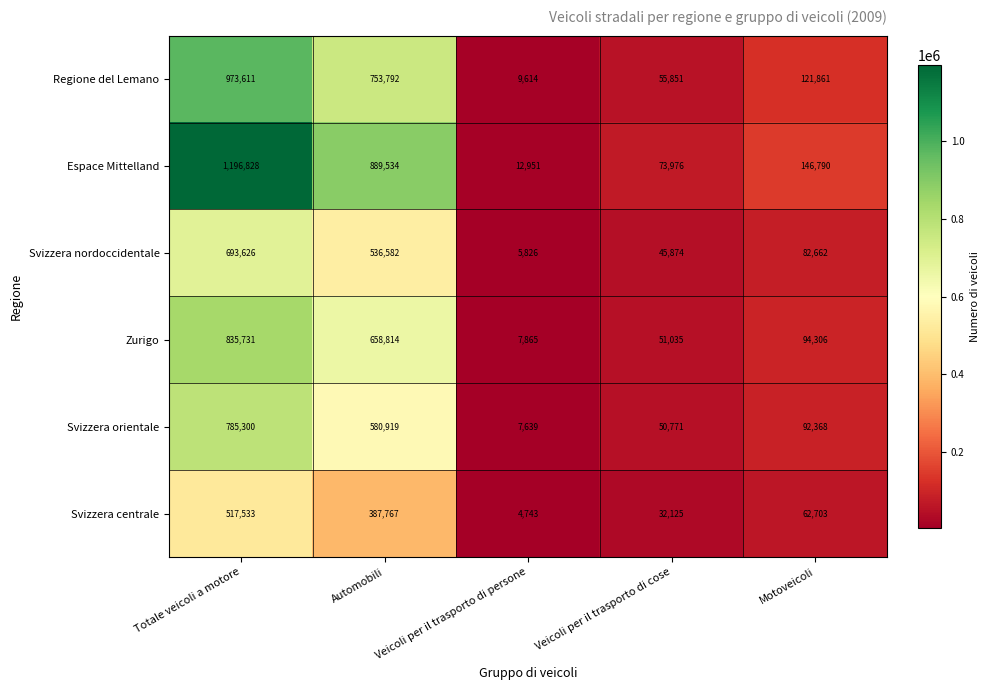

The Zurigo series shows 71667 at Veicoli per il trasporto di cose. True or false?

False